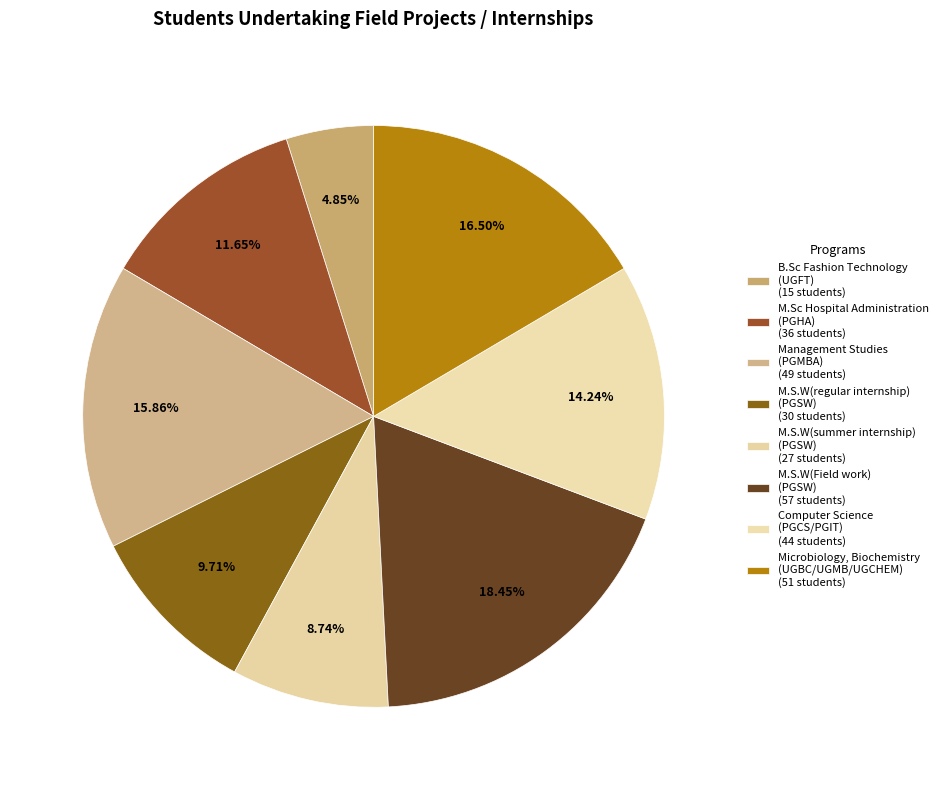

How many segments does this pie chart have?

8